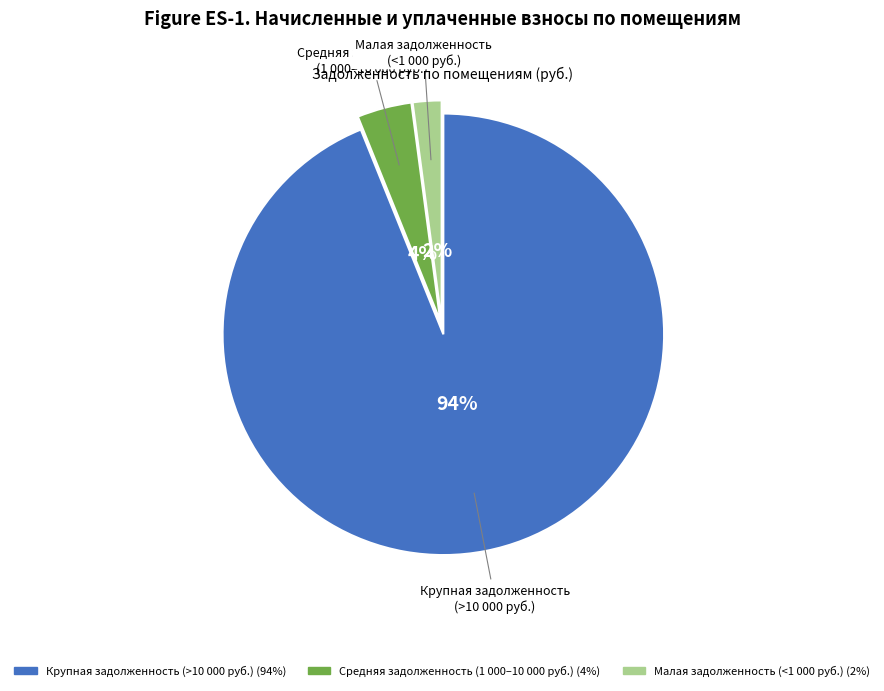

Is there any slice that represents more than half of the pie?

Yes